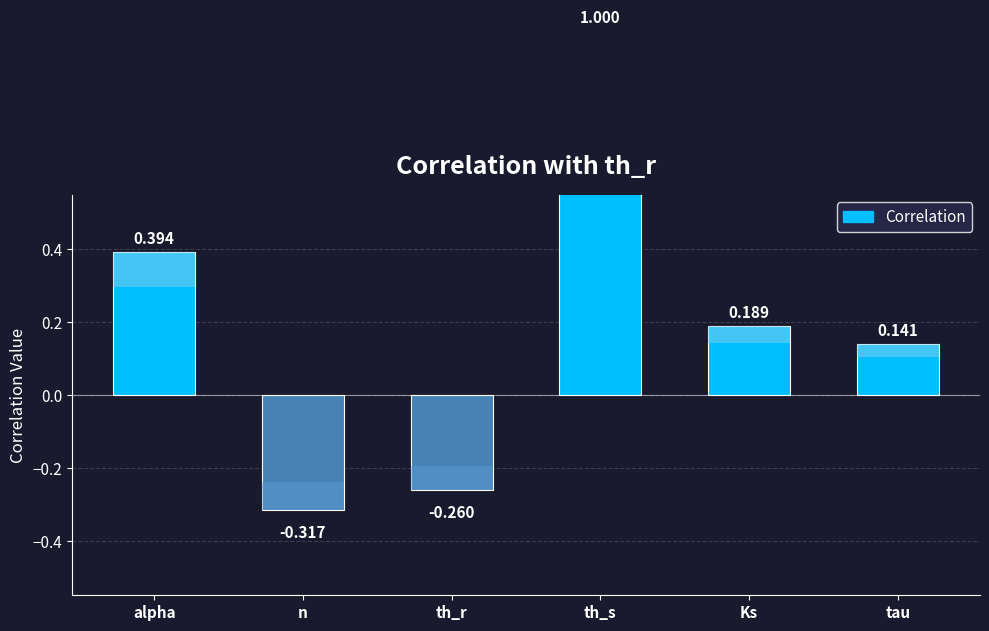

Are the bars horizontal?

No